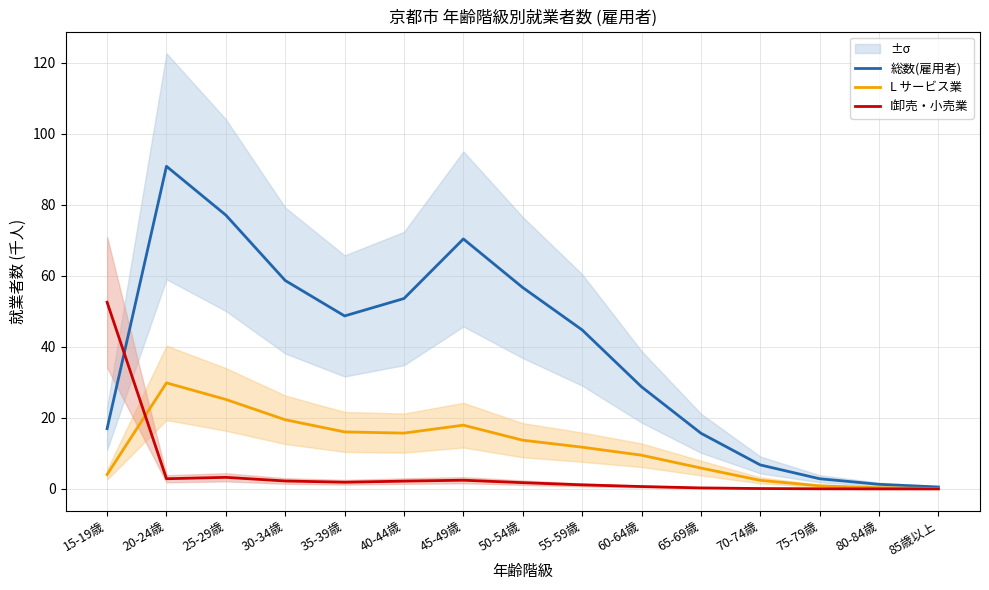

Between which two adjacent categories do 総数(雇用者) and I卸売・小売業 first intersect?

15-19歳 and 20-24歳